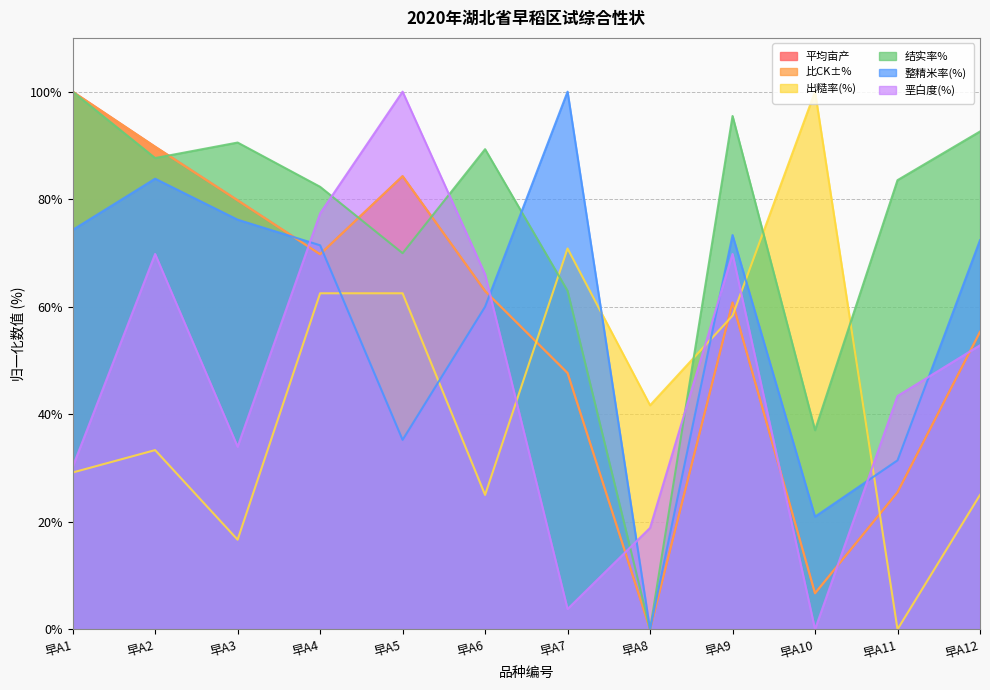

True or false: 整精米率(%) and 比CK±% cross at least once.

True